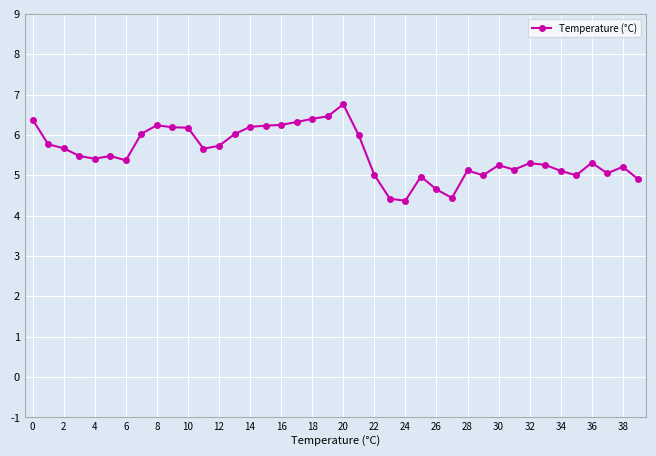

What is the difference between the second highest and second lowest values?

2.0